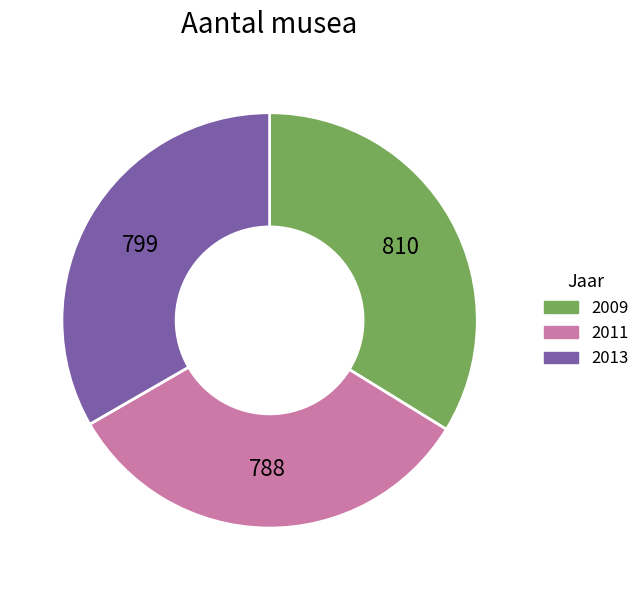

Count the number of slices in the pie.

3